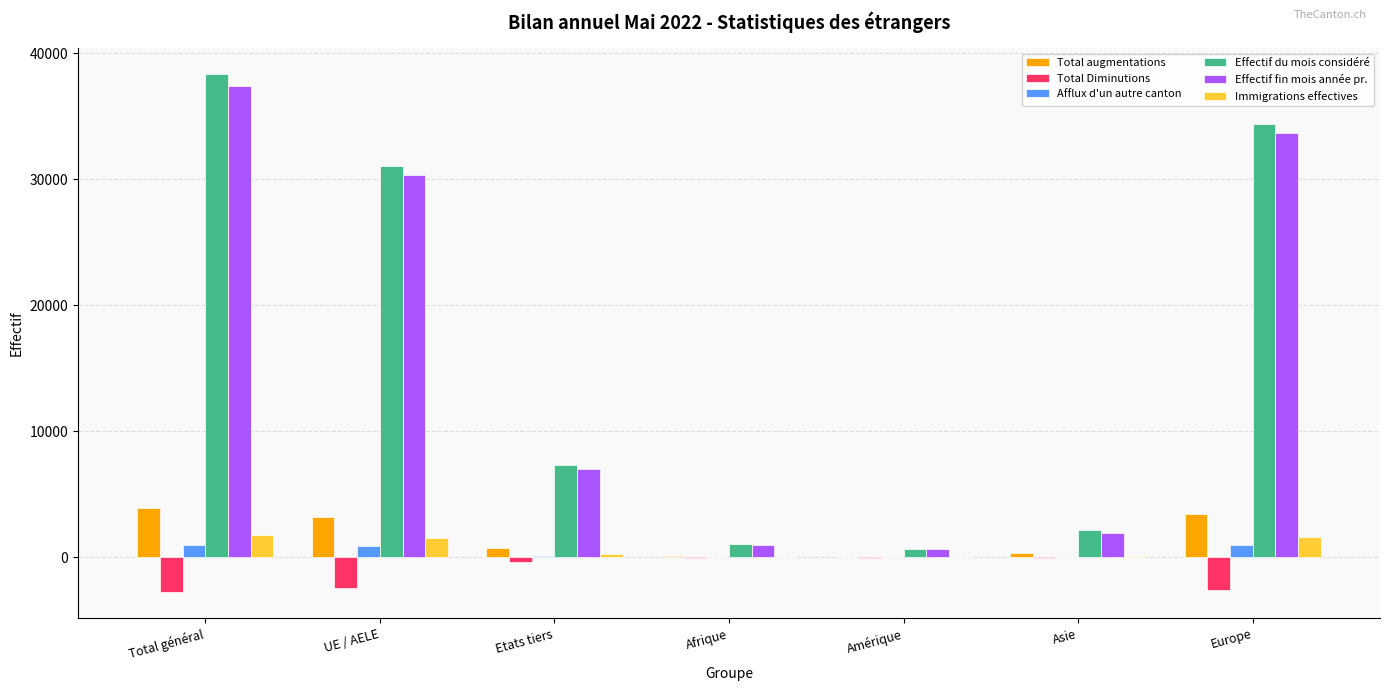

Is it true that Effectif du mois considéré equals 7325 at Etats tiers?

True